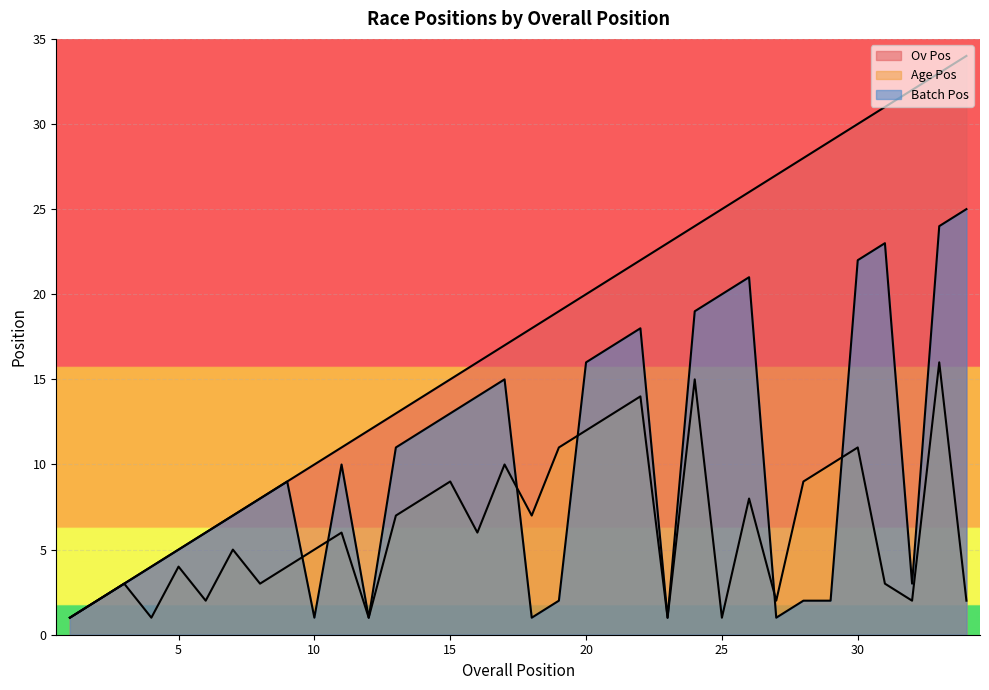

What is the sum of all Ov Pos values?

595